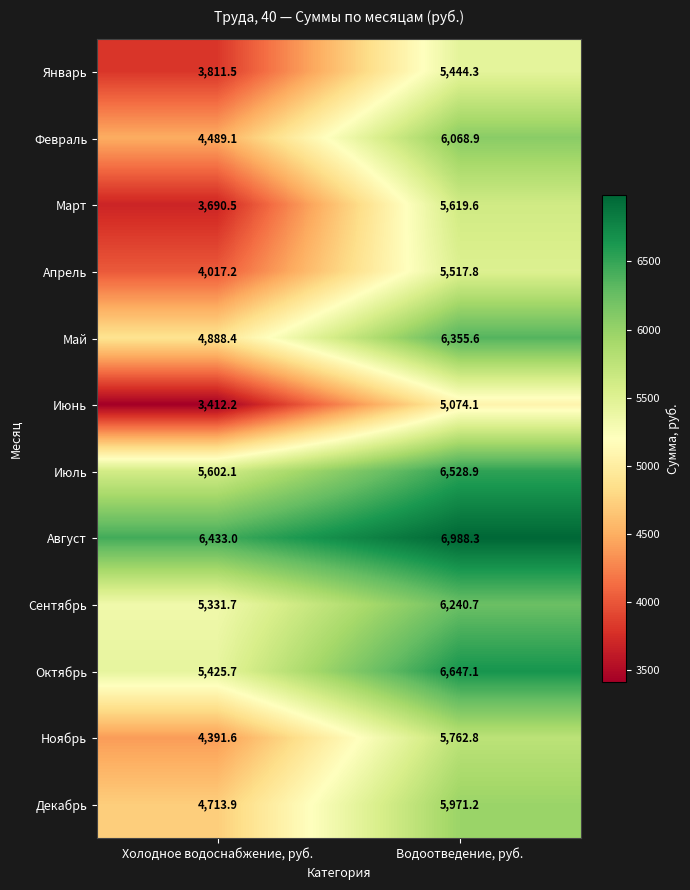

Reading right to left, extract all data points from this chart.

Январь: 5444.3	3811.5
Февраль: 6068.9	4489.1
Март: 5619.6	3690.5
Апрель: 5517.8	4017.2
Май: 6355.6	4888.4
Июнь: 5074.1	3412.2
Июль: 6528.9	5602.1
Август: 6988.3	6433.0
Сентябрь: 6240.7	5331.7
Октябрь: 6647.1	5425.7
Ноябрь: 5762.8	4391.6
Декабрь: 5971.2	4713.9